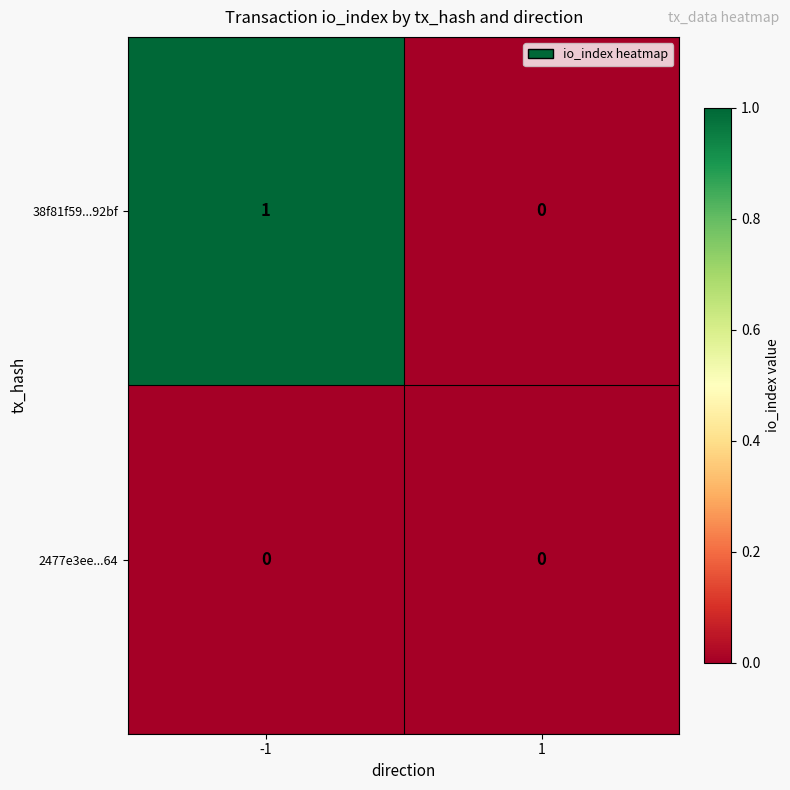

What is the difference between the highest and lowest values at -1?

1